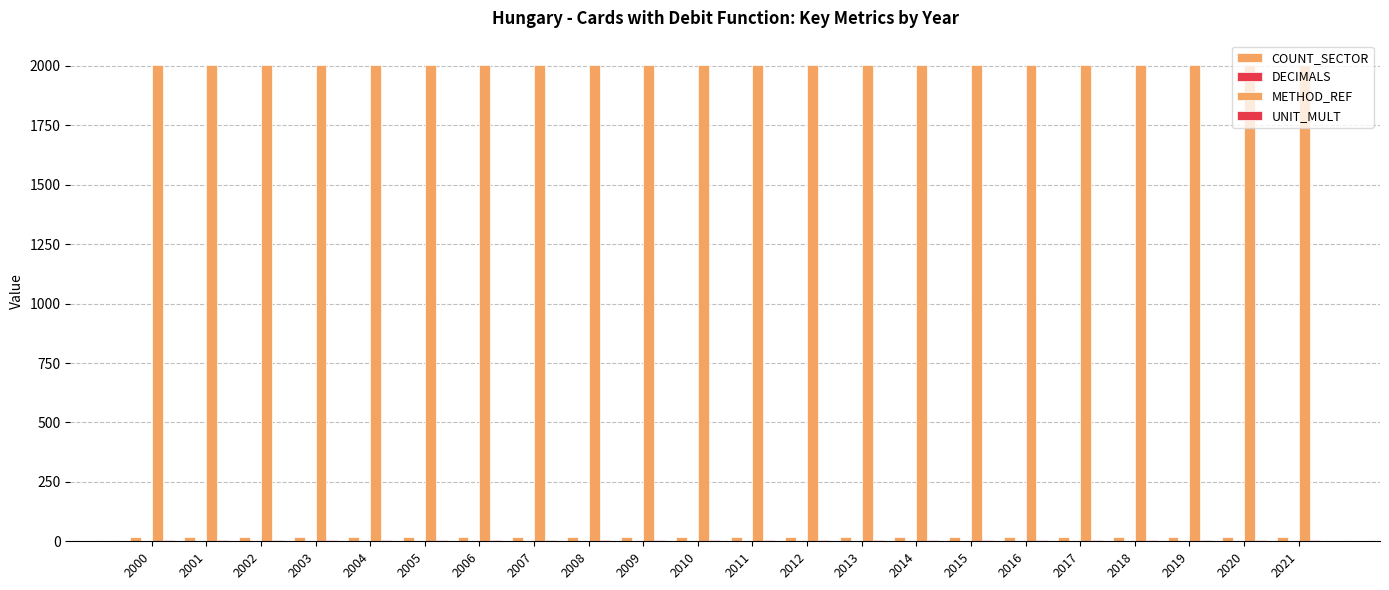

The METHOD_REF series shows 2006 at 2004. True or false?

True